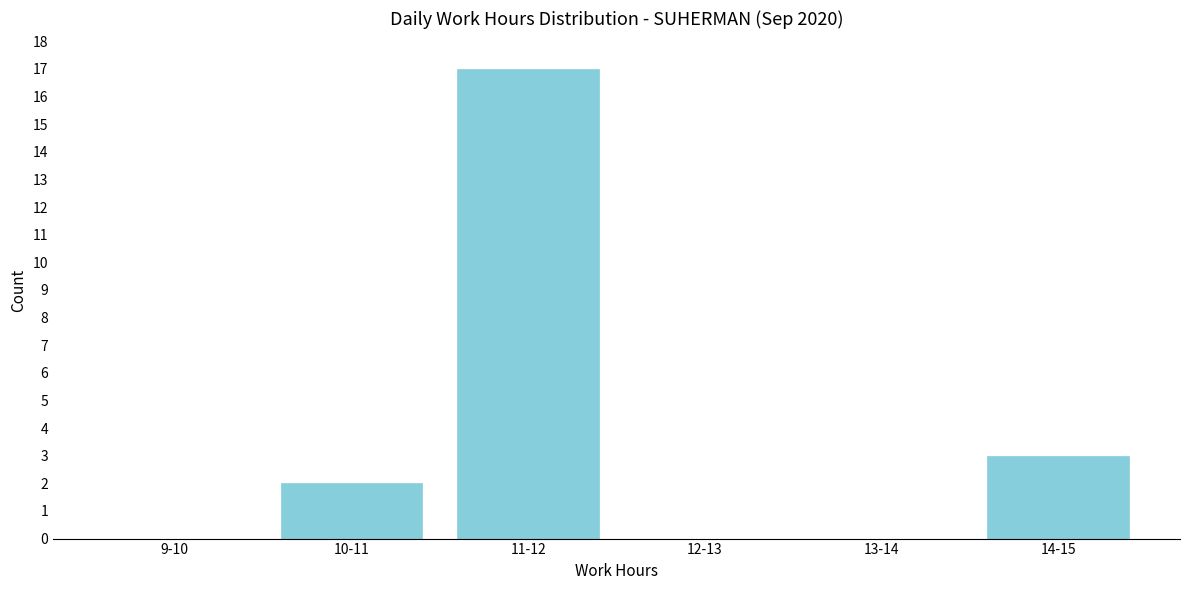

Reading right to left, list all the values displayed in this chart.

14-15=3	13-14=0	12-13=0	11-12=17	10-11=2	9-10=0